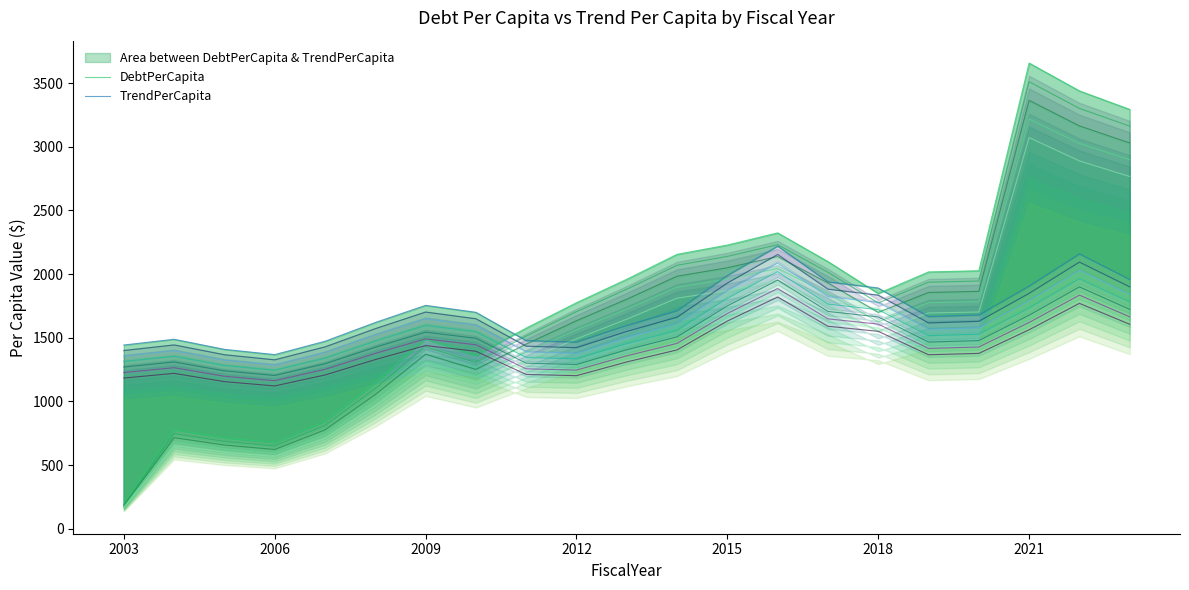

What is the difference between the highest and lowest values at 2018?

473.8